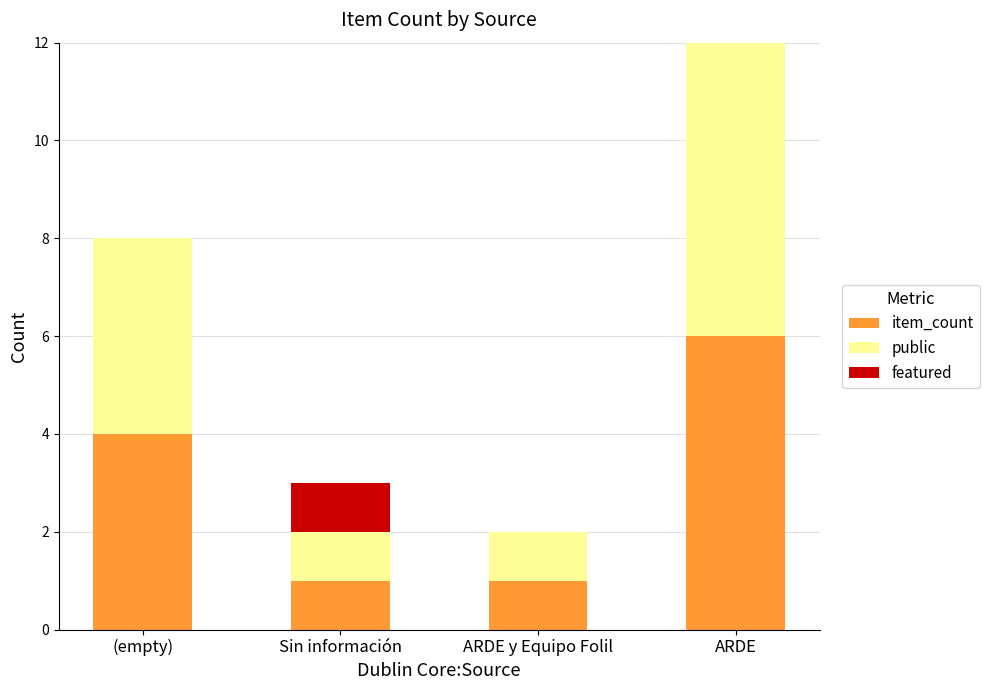

Which category has the highest value in the item_count series?

ARDE